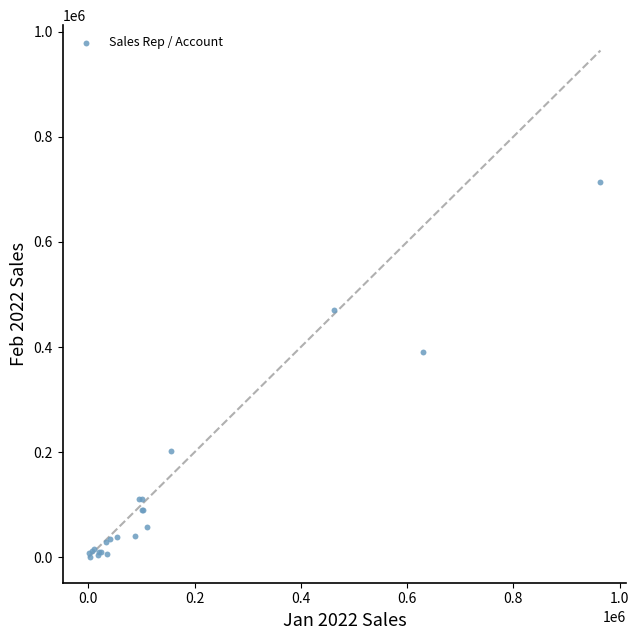

What Y value in the scatter plot is closest to 357128?

389882